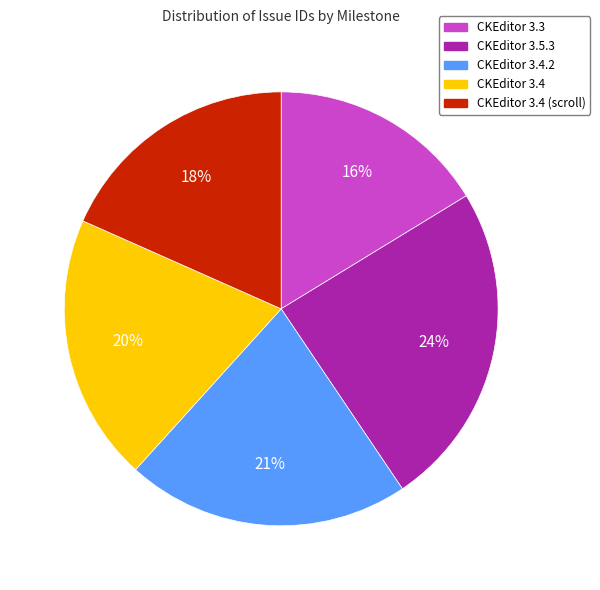

Is there any slice that represents more than half of the pie?

No